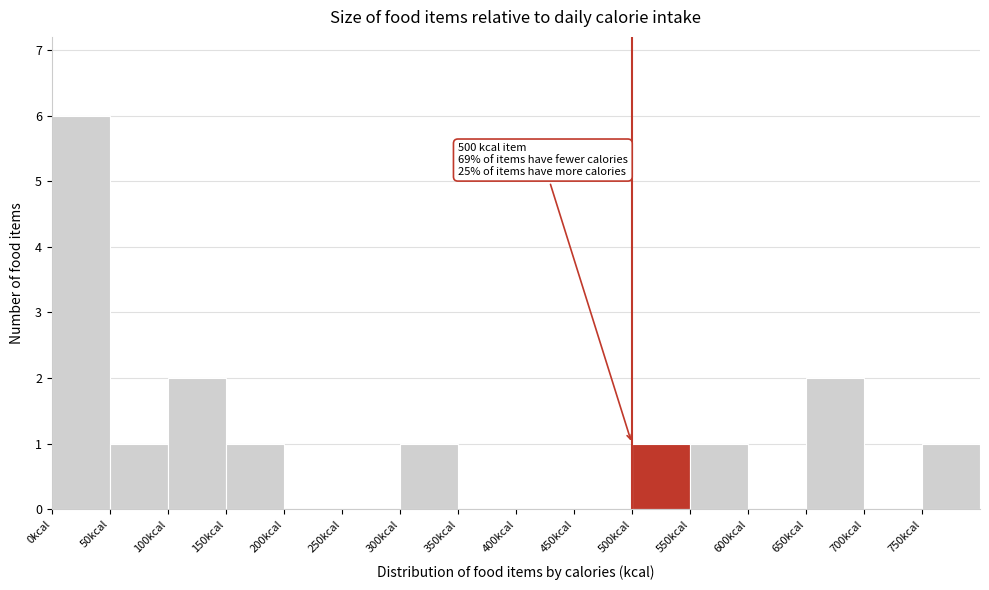

Over which range of the x-axis is the bar tallest?

0 to 50